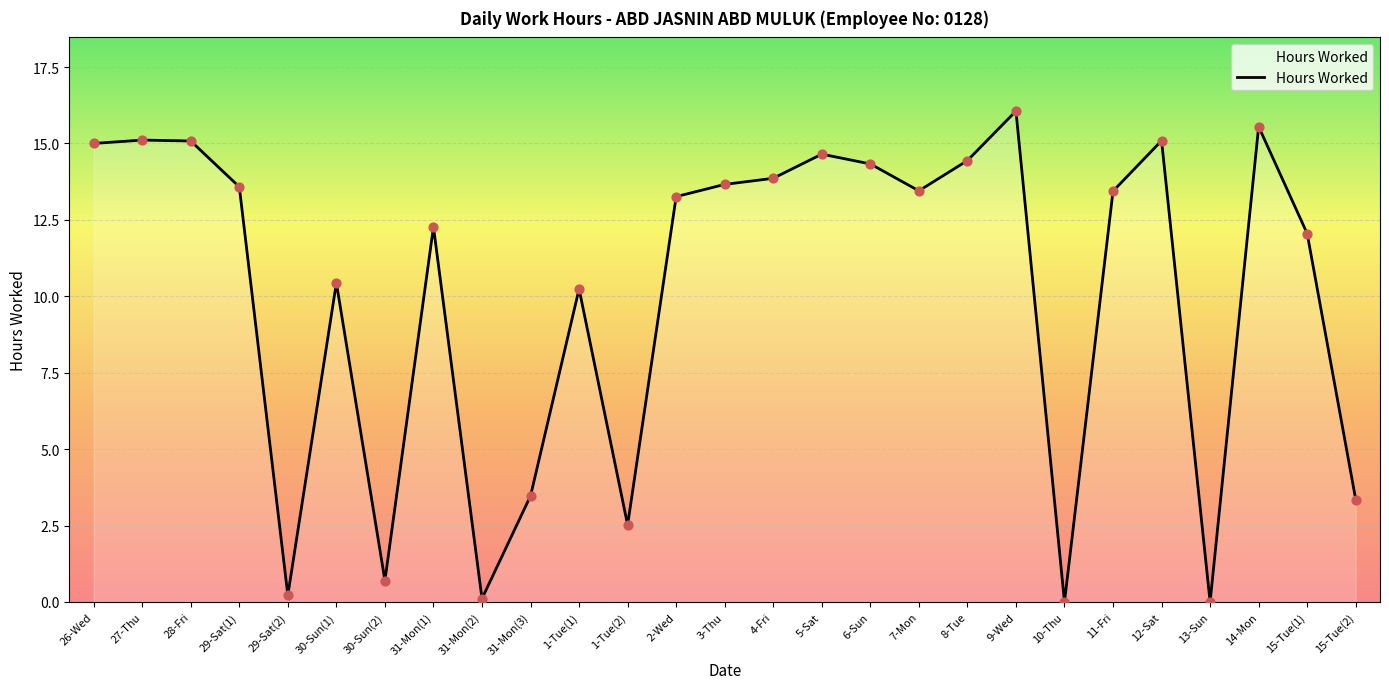

What is the ratio of the value at 8-Tue to the value at 1-Tue(1)?

1.4